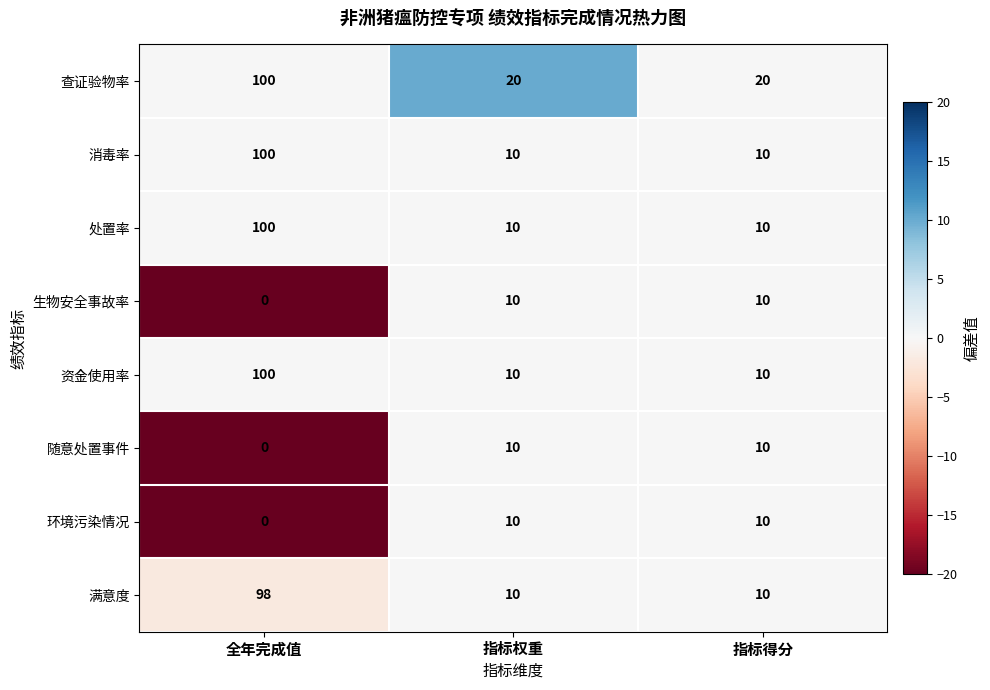

Is the value of 查证验物率 at 全年完成值 greater than the value of 满意度 at 指标得分?

Yes